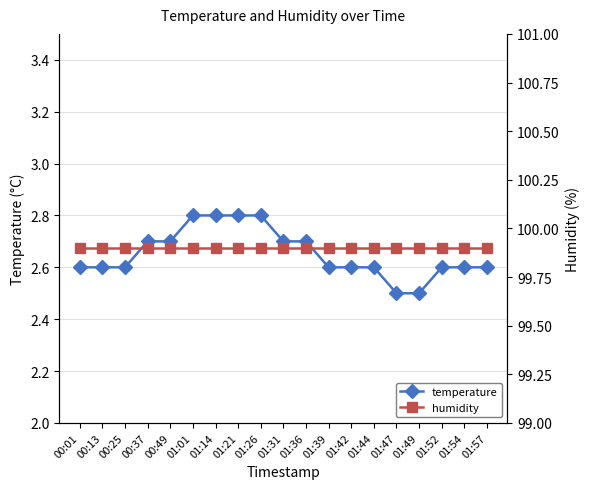

Which has a higher value, 01:39 or 01:44?

01:39